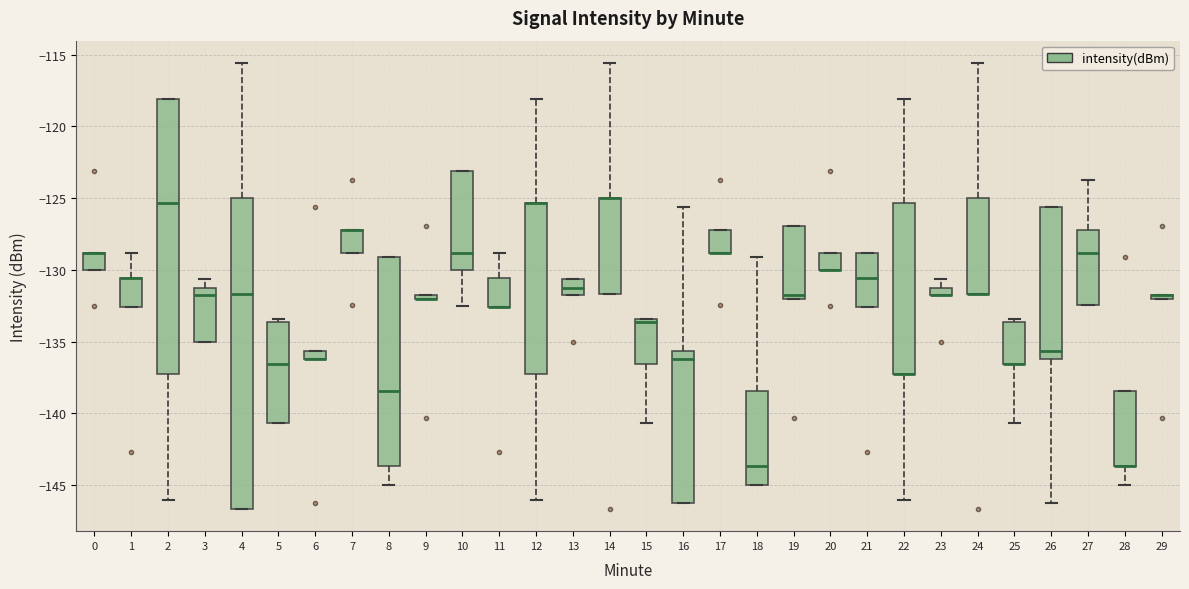

Which box is the tallest, from its lower edge to its upper edge?

4